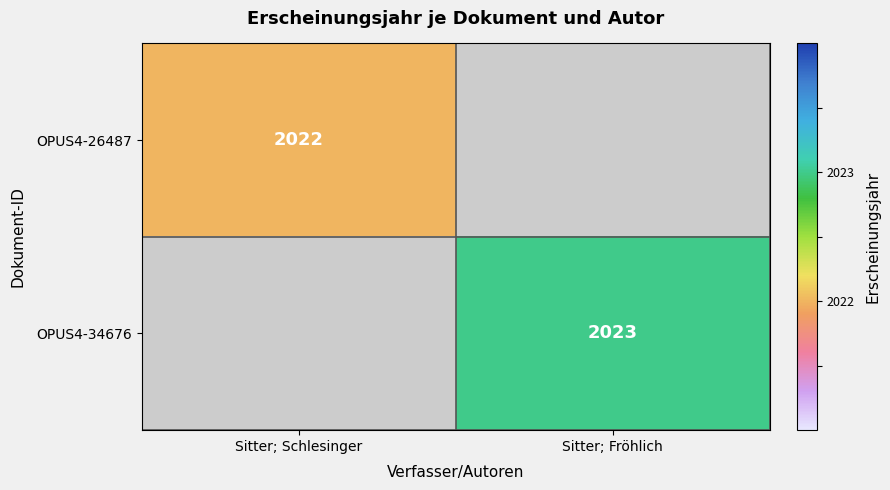

The value of OPUS4-26487 at Sitter; Schlesinger is 2022. True or false?

True